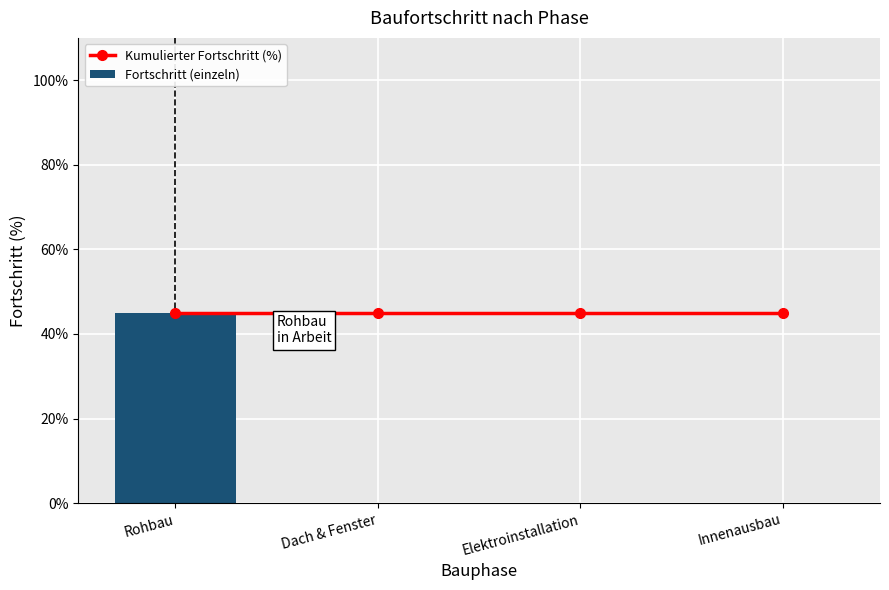

Which category has the highest value in the Kumulierter Fortschritt (%) series?

Rohbau